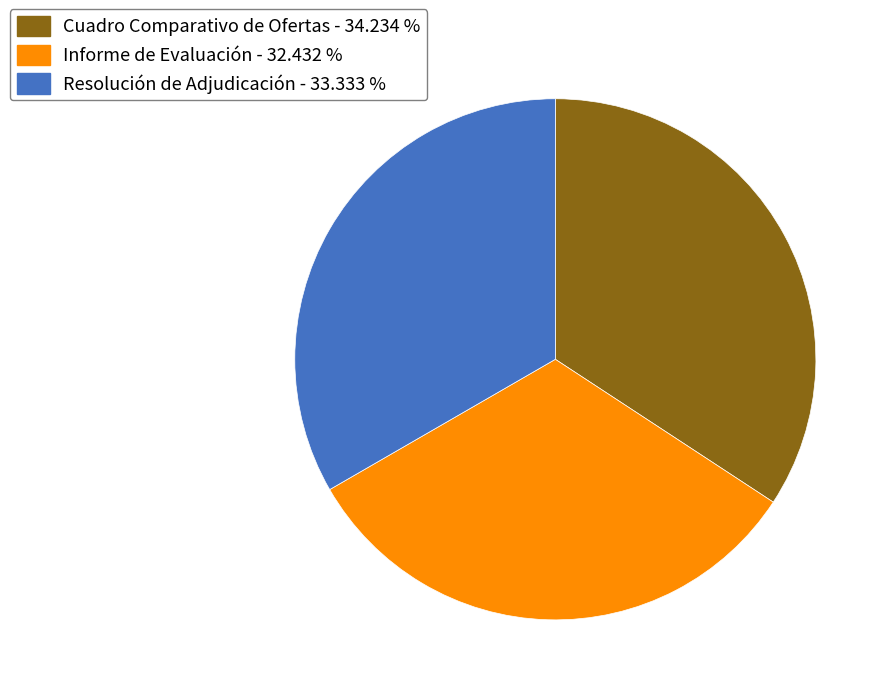

What is the ratio of the value at Informe de Evaluación to the value at Cuadro Comparativo de Ofertas?

0.9